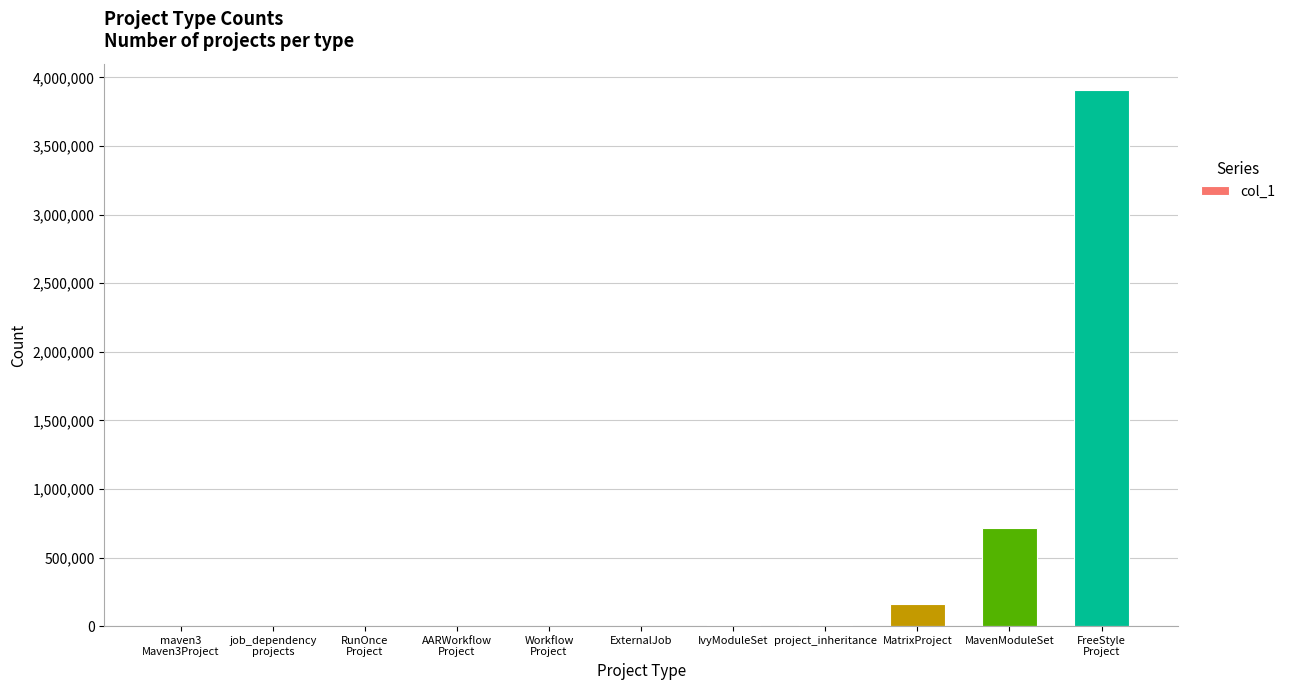

What is the greatest value displayed?

3904390